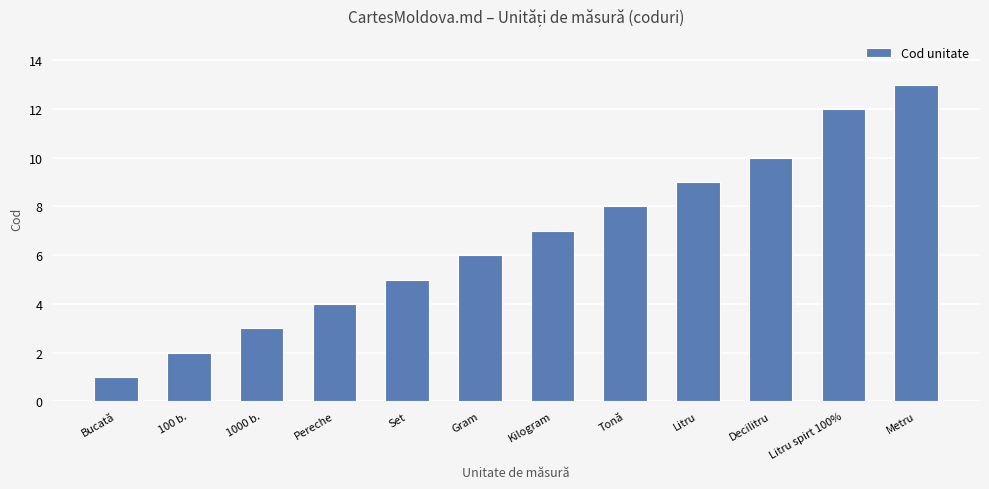

Which has a higher value, Tonă or Litru?

Litru